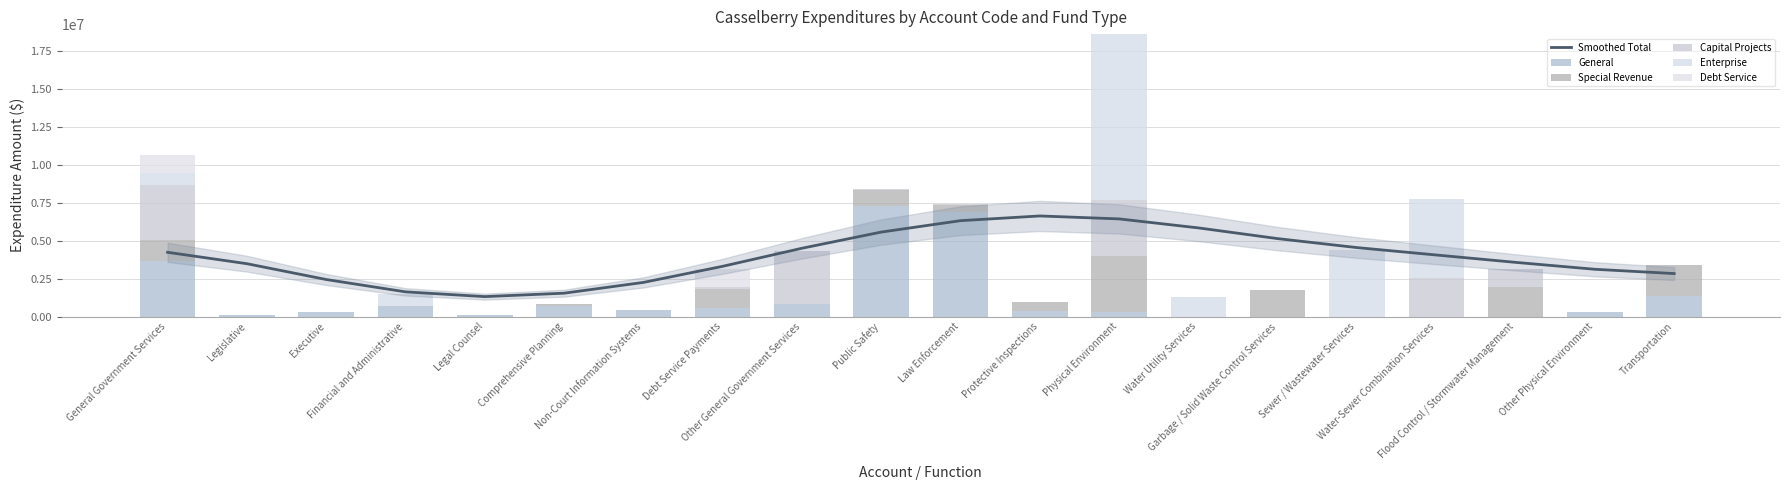

Is it true that Debt Service equals 0.0 at Executive?

True